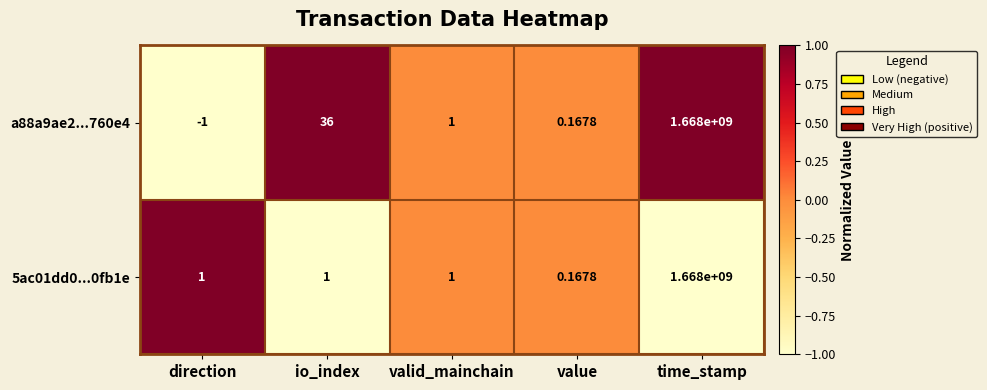

How many distinct data groups are displayed?

2